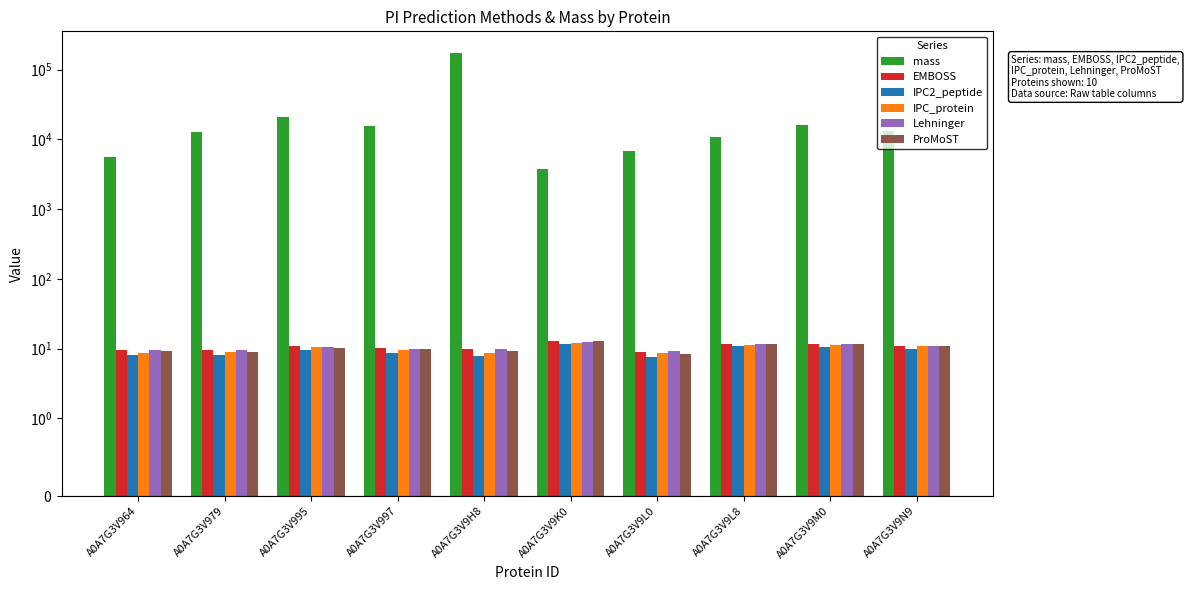

How many data points in IPC_protein are less than 10?

5